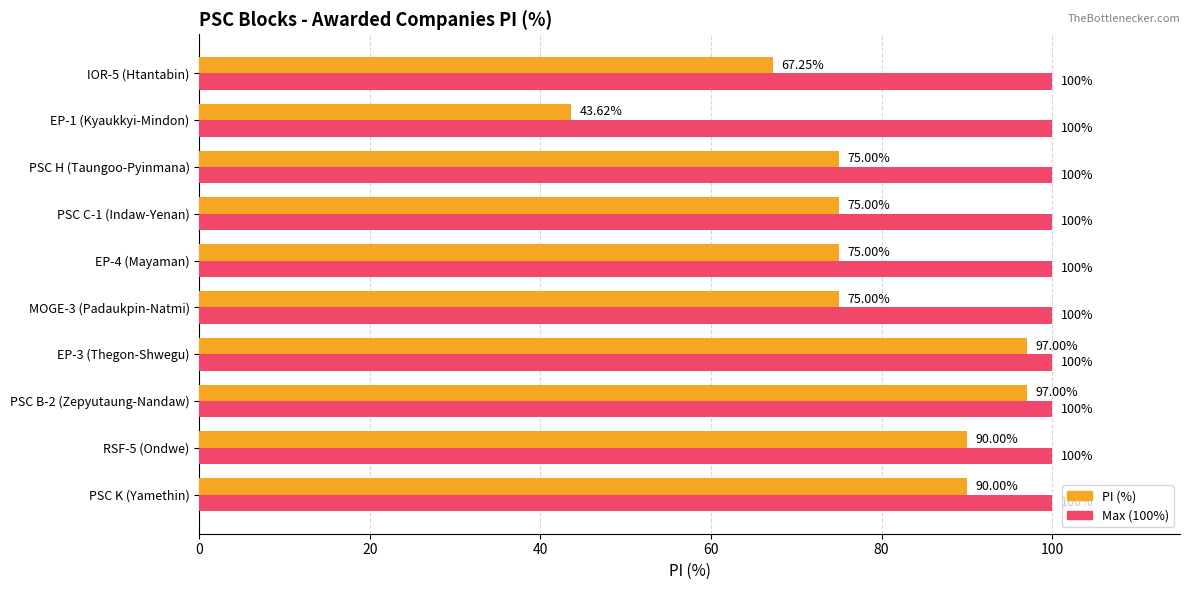

What is the total value across all series at PSC H (Taungoo-Pyinmana)?

175.0